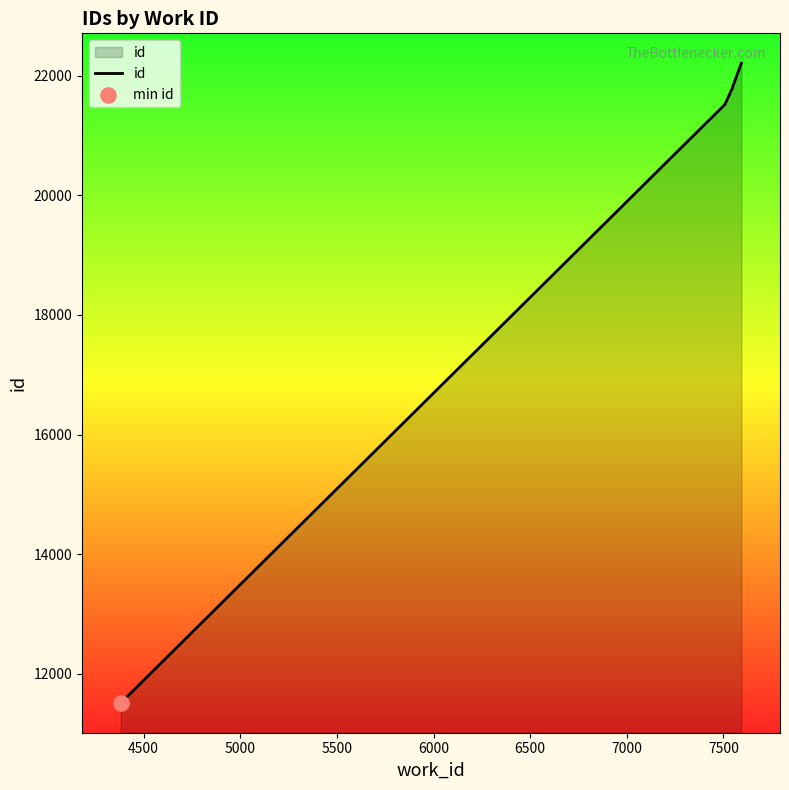

Approximately how many times larger is the value at 7500 compared to 7000?

1.0